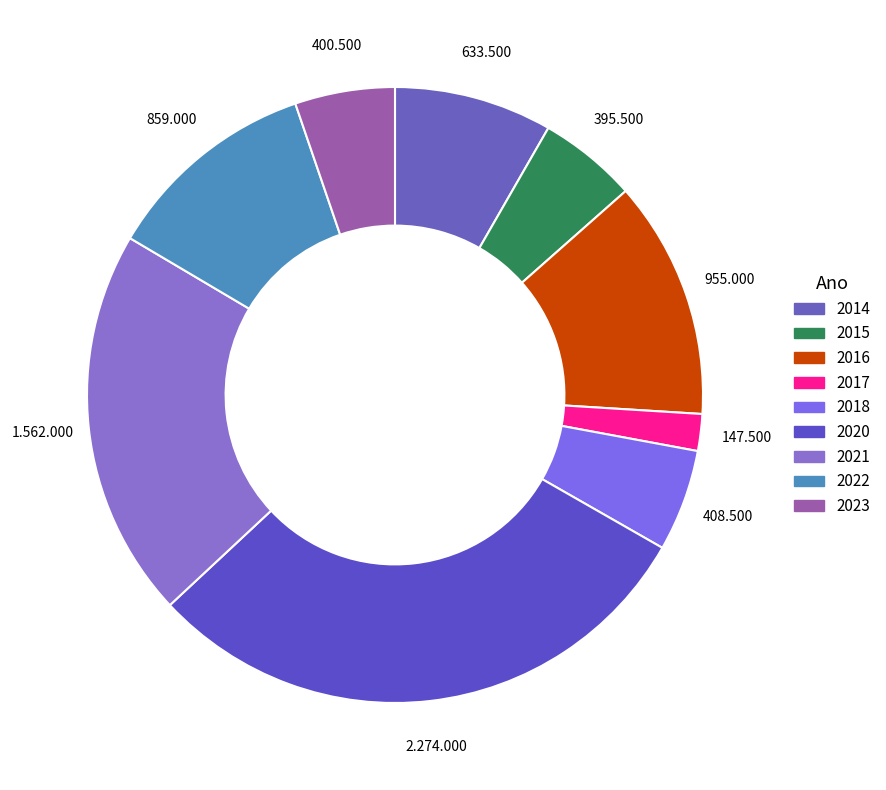

Between 2018 and 2020, which is larger?

2020